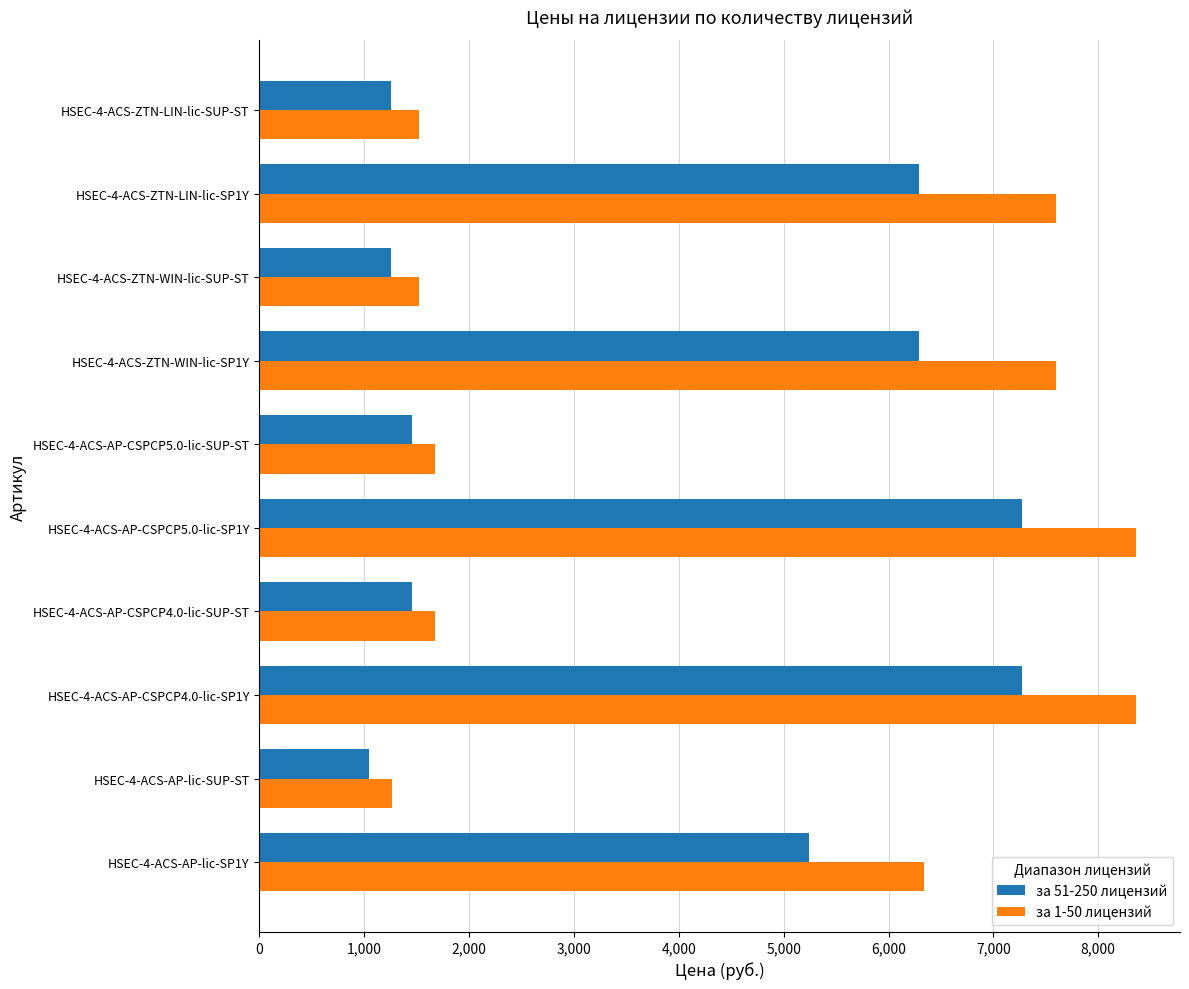

At which category does the chart reach its minimum across all series?

HSEC-4-ACS-AP-lic-SUP-ST